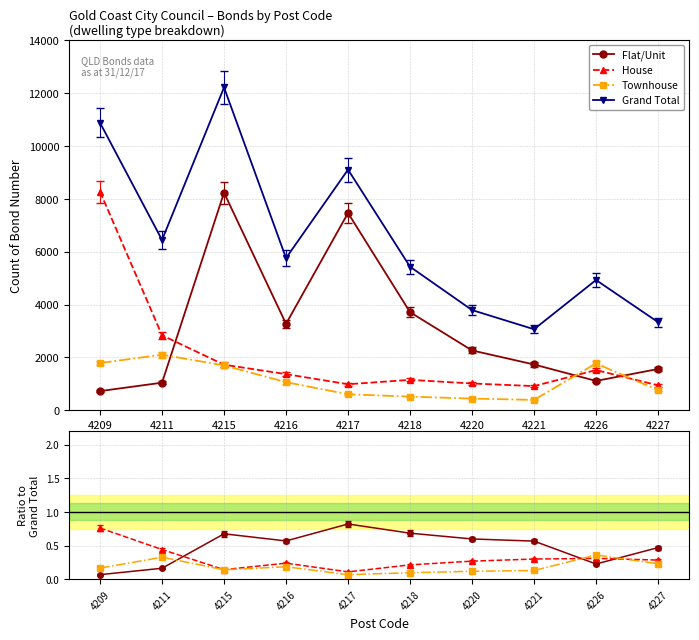

List the series in order of their peak value, lowest first.

Townhouse, House, Flat/Unit, Grand Total